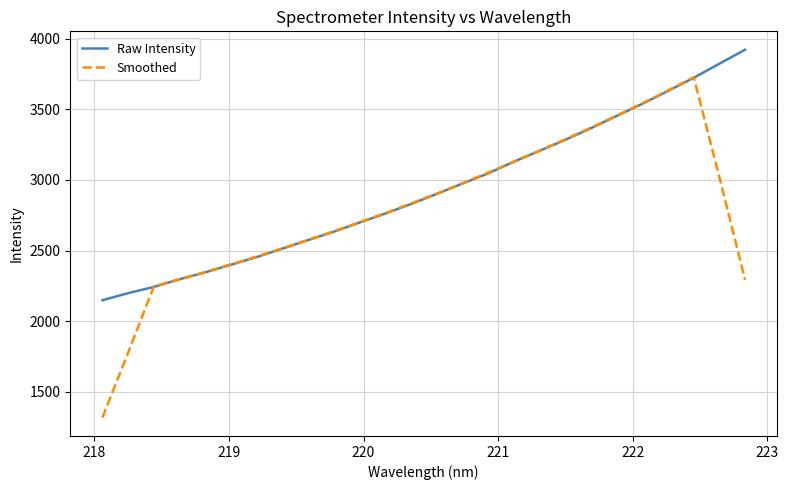

Which series has the largest range (max minus min)?

Smoothed